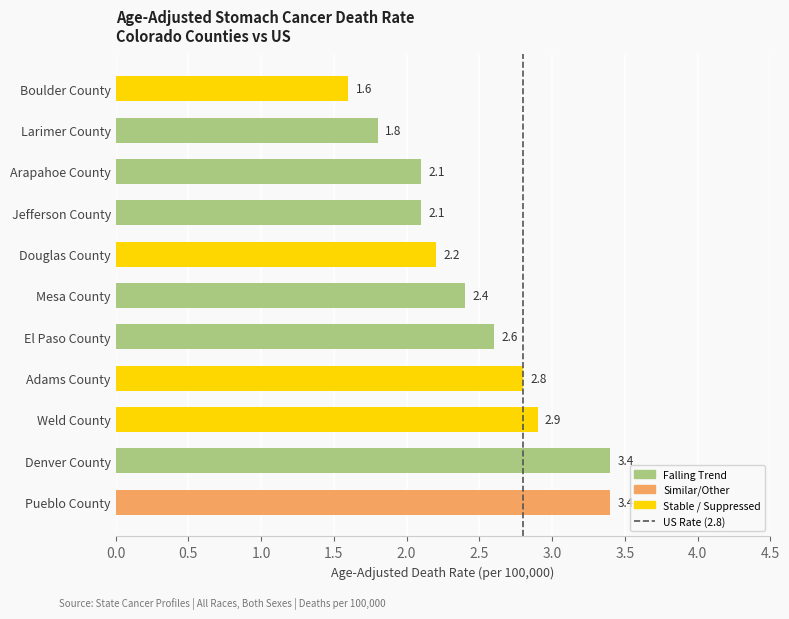

What is the difference between the second highest and second lowest values?

1.6